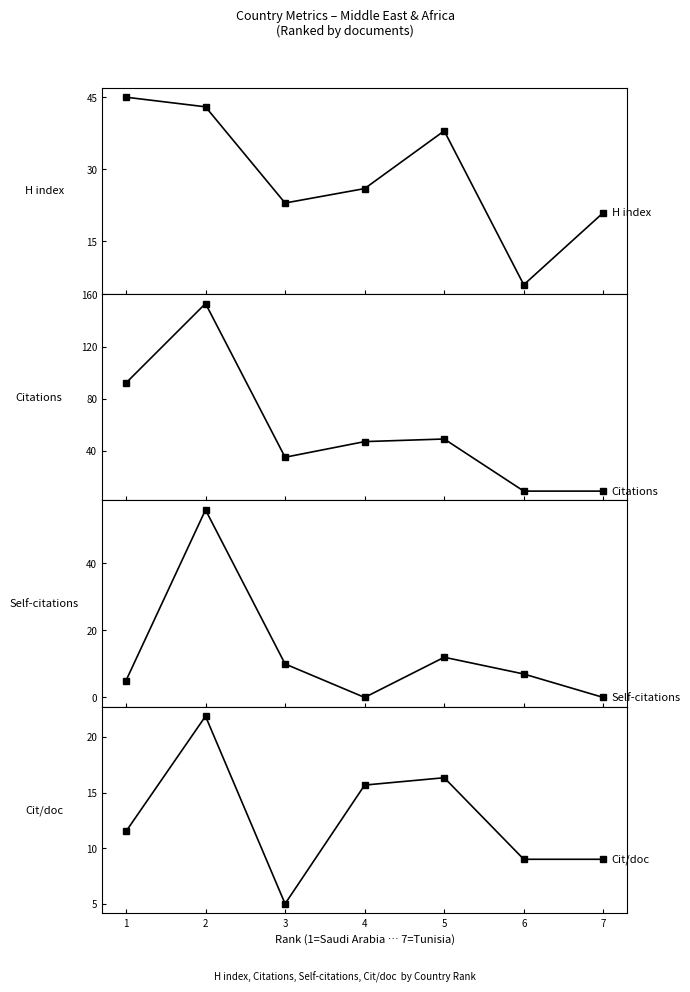

Which series has the widest spread of values?

Citations